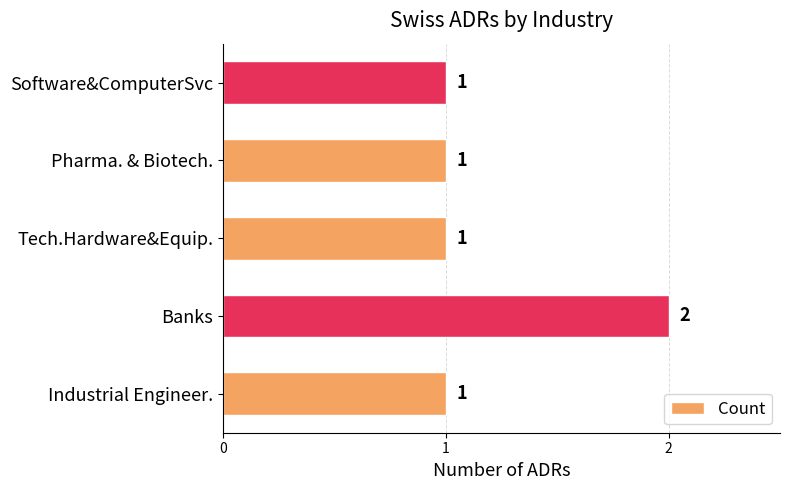

How many values are between 1 and 2?

5